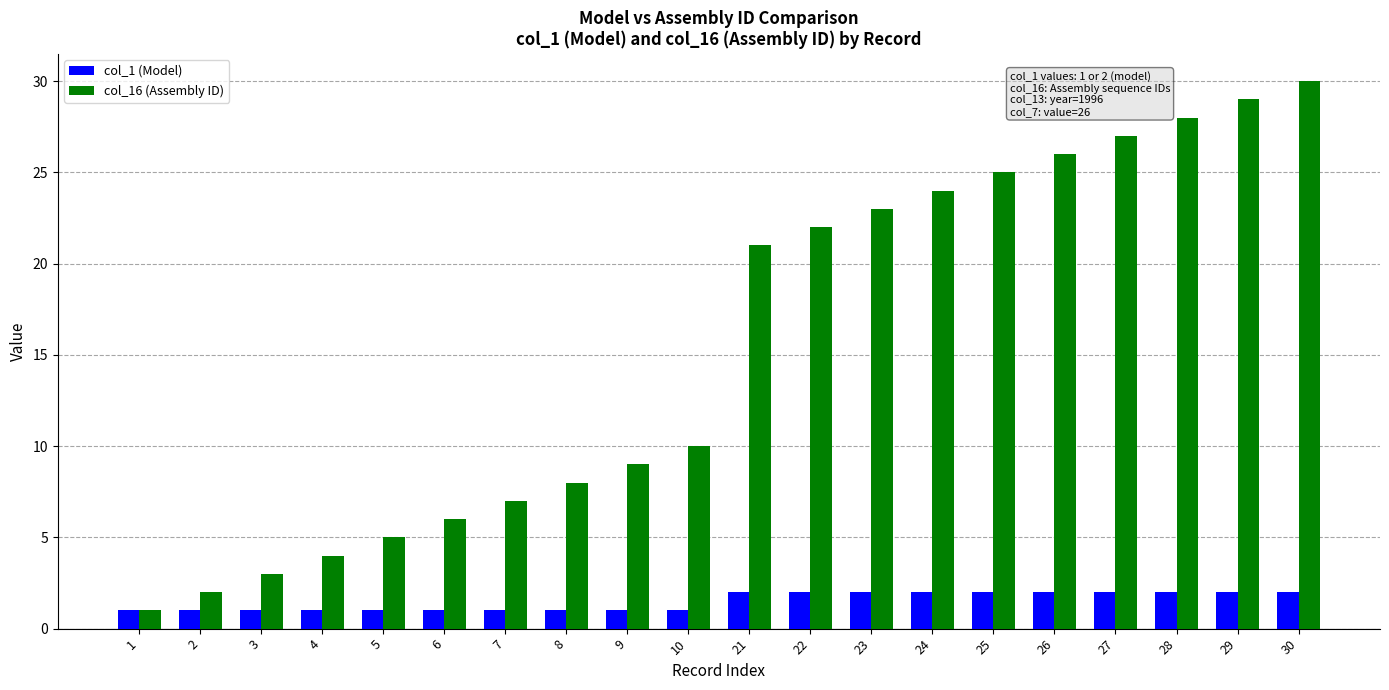

What is the difference between the maximum and minimum values in the col_1 (Model) series?

1